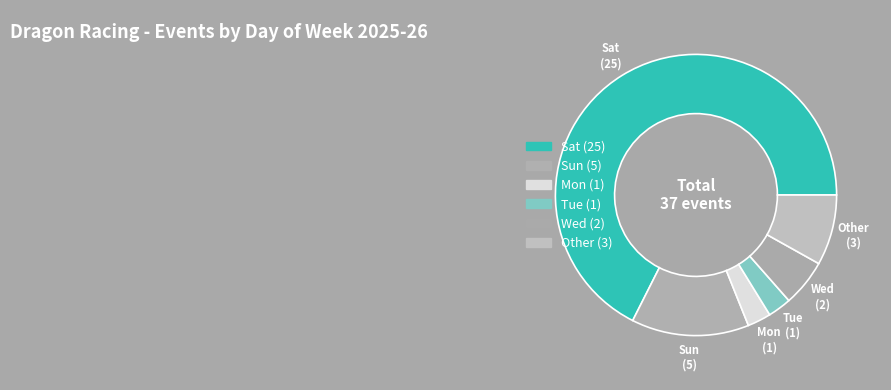

What is the largest slice in the pie chart?

Sat